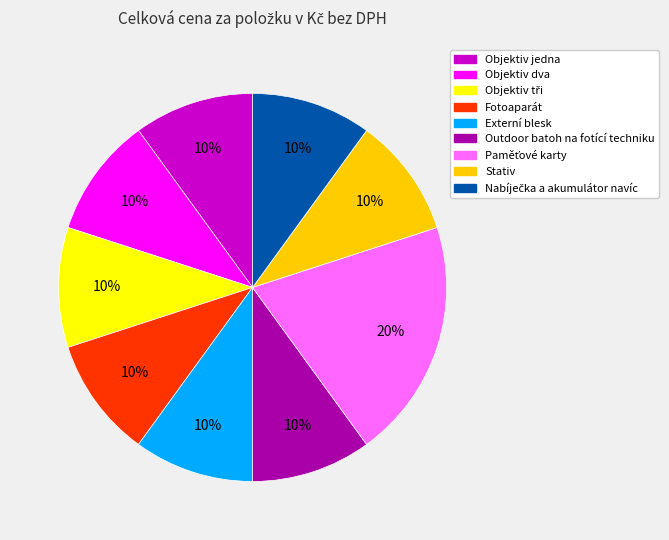

To the nearest percent, what is the average slice percentage?

11%